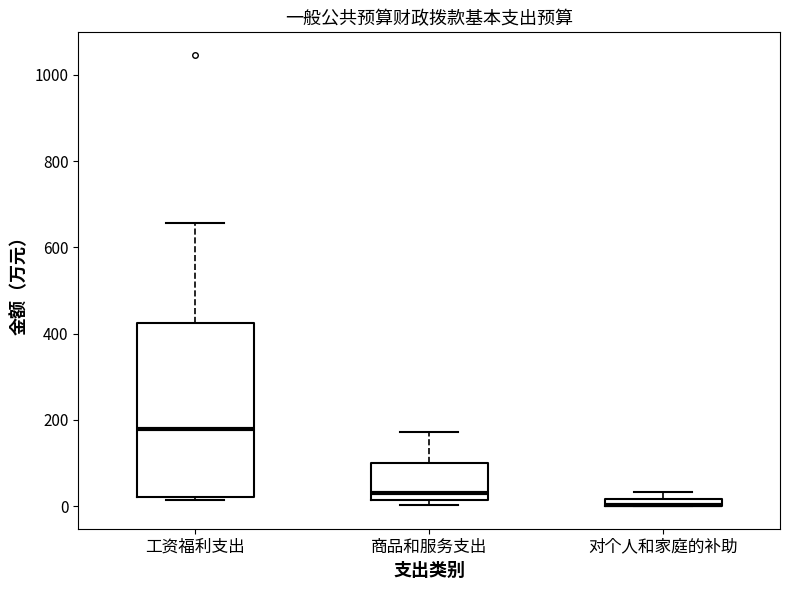

Comparing the boxes themselves (not the whiskers), which one is the tallest?

工资福利支出